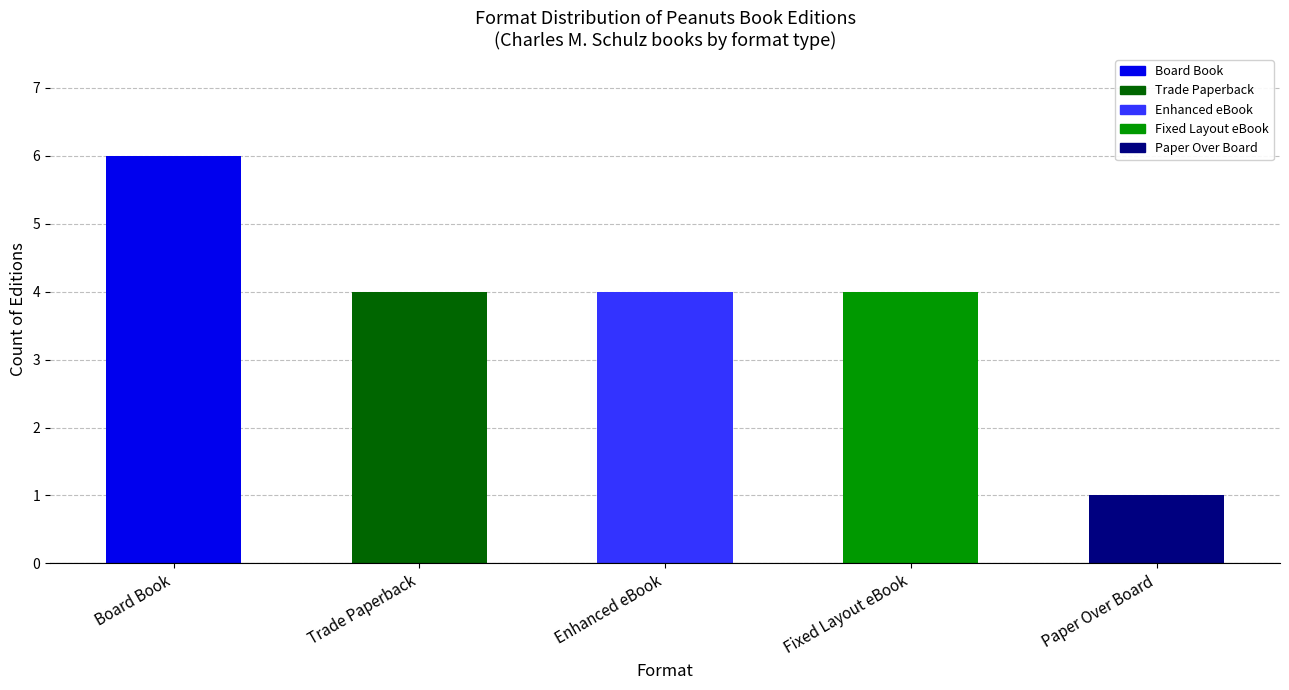

What is the label of the 4th bar from the right?

Trade Paperback